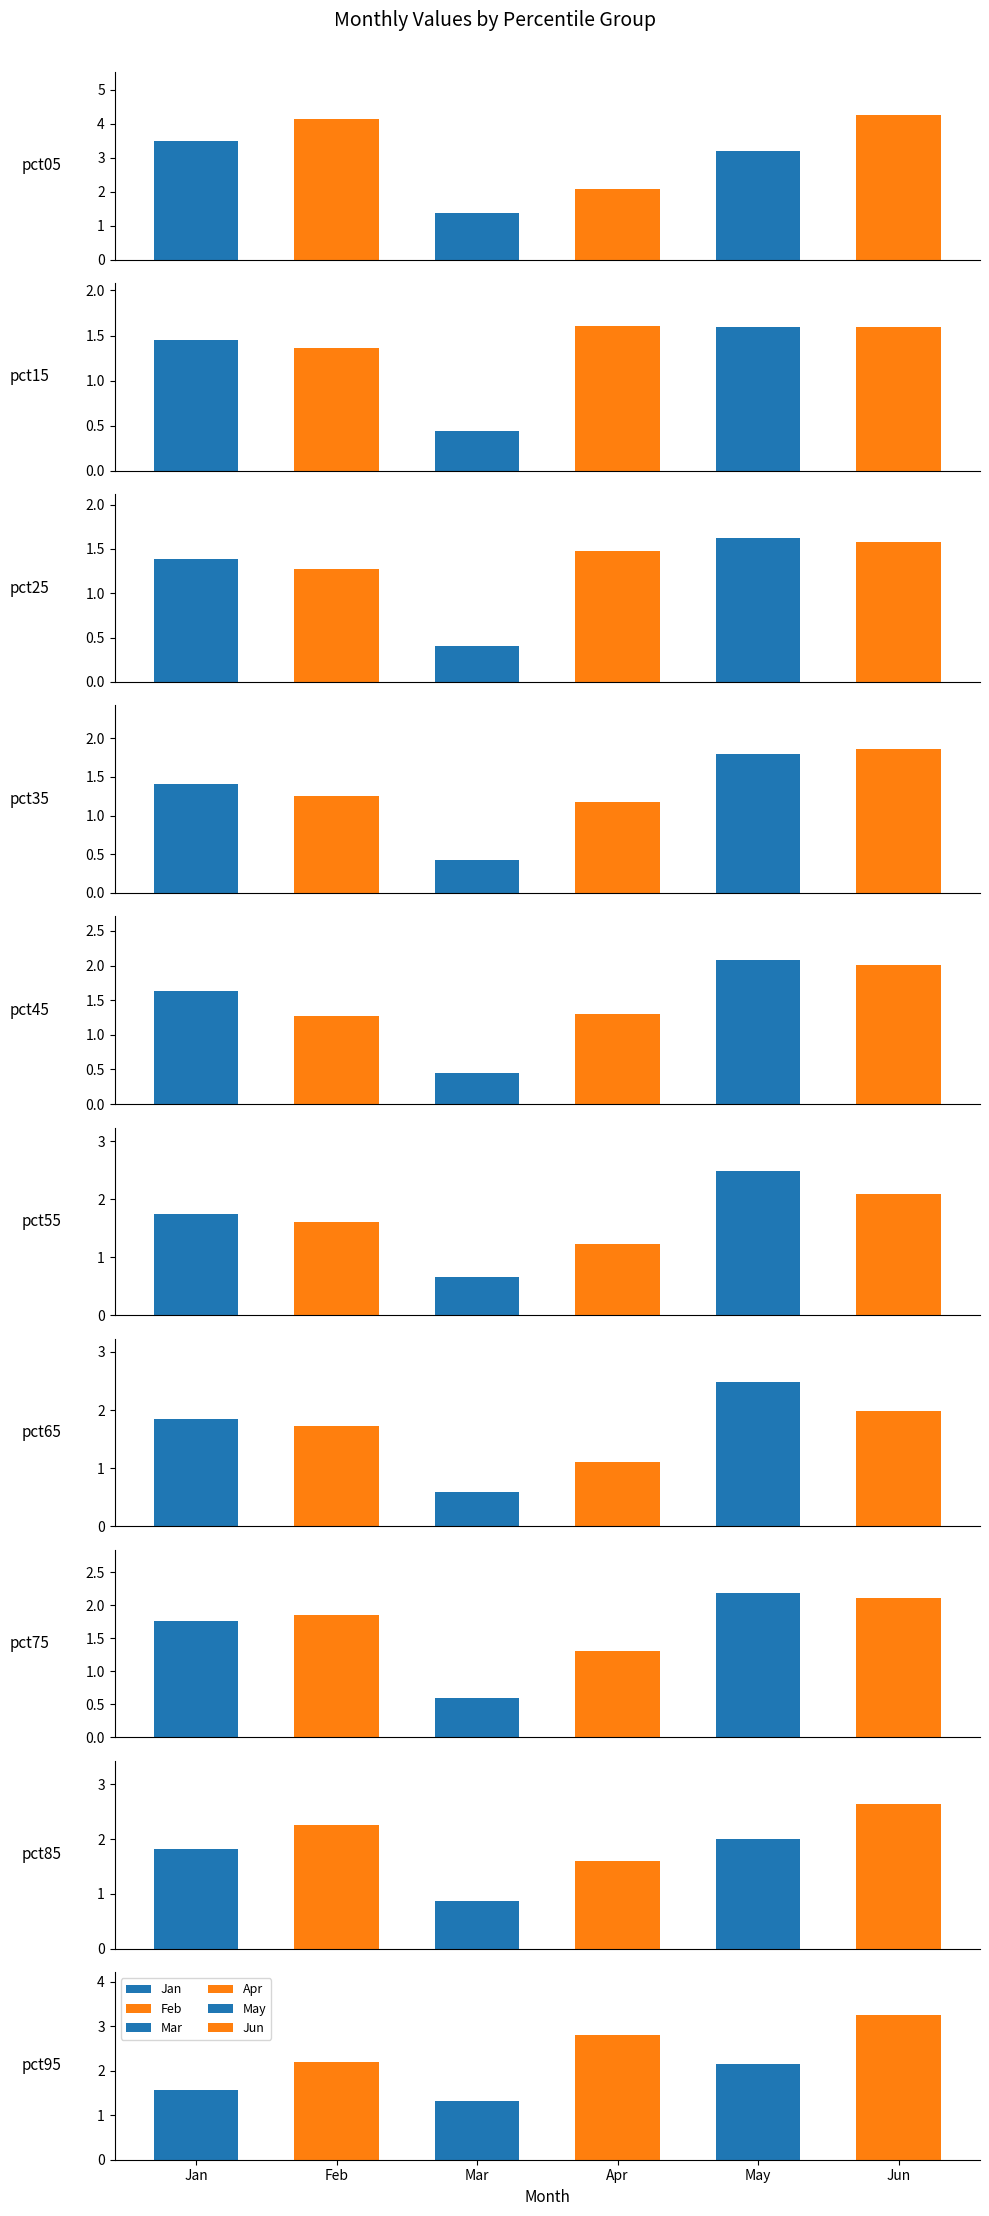

Is it true that Jun equals 3.2 at pct95?

True